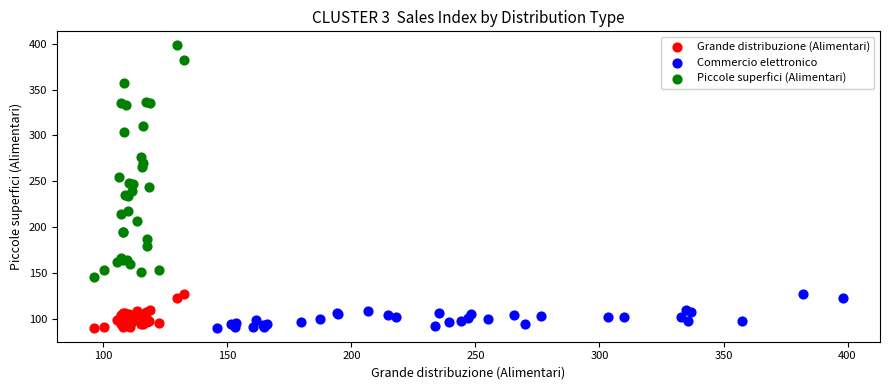

Which series has the largest Y range (max minus min)?

Piccole superfici (Alimentari)